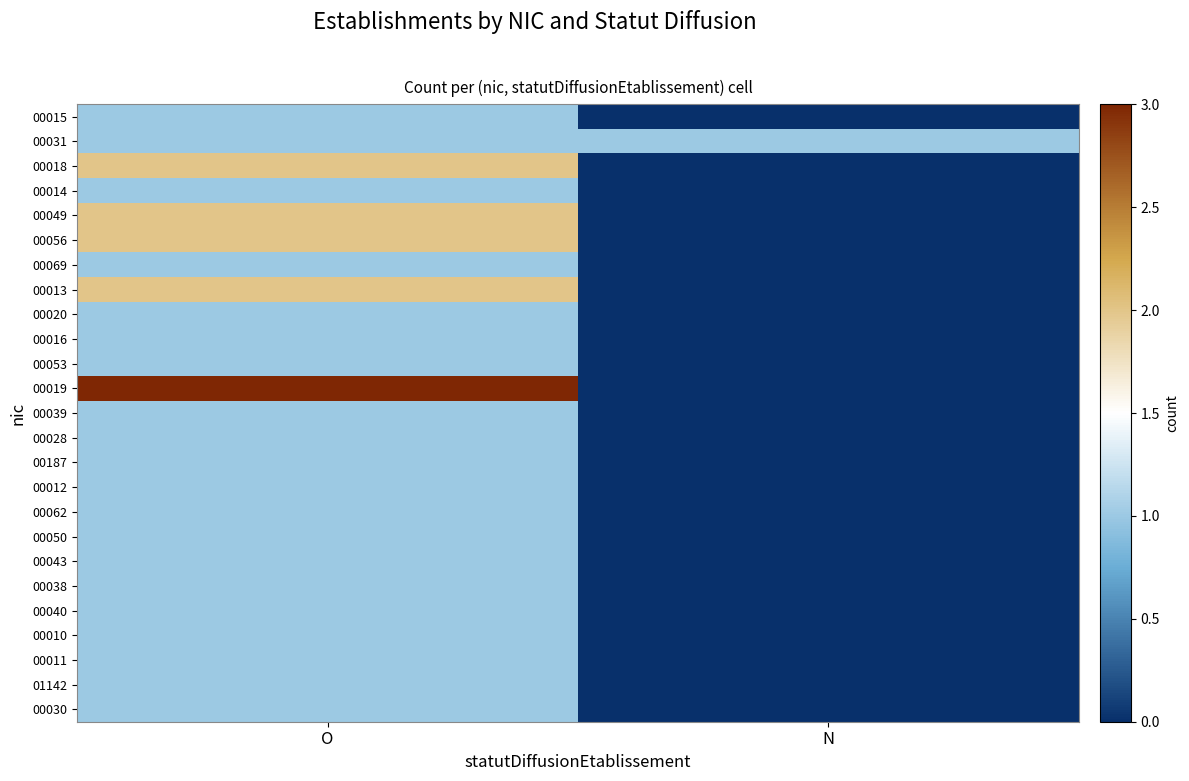

Reading left to right, transcribe all the data shown in this chart.

00015: O=1	N=0
00031: O=1	N=1
00018: O=2	N=0
00014: O=1	N=0
00049: O=2	N=0
00056: O=2	N=0
00069: O=1	N=0
00013: O=2	N=0
00020: O=1	N=0
00016: O=1	N=0
00053: O=1	N=0
00019: O=3	N=0
00039: O=1	N=0
00028: O=1	N=0
00187: O=1	N=0
00012: O=1	N=0
00062: O=1	N=0
00050: O=1	N=0
00043: O=1	N=0
00038: O=1	N=0
00040: O=1	N=0
00010: O=1	N=0
00011: O=1	N=0
01142: O=1	N=0
00030: O=1	N=0